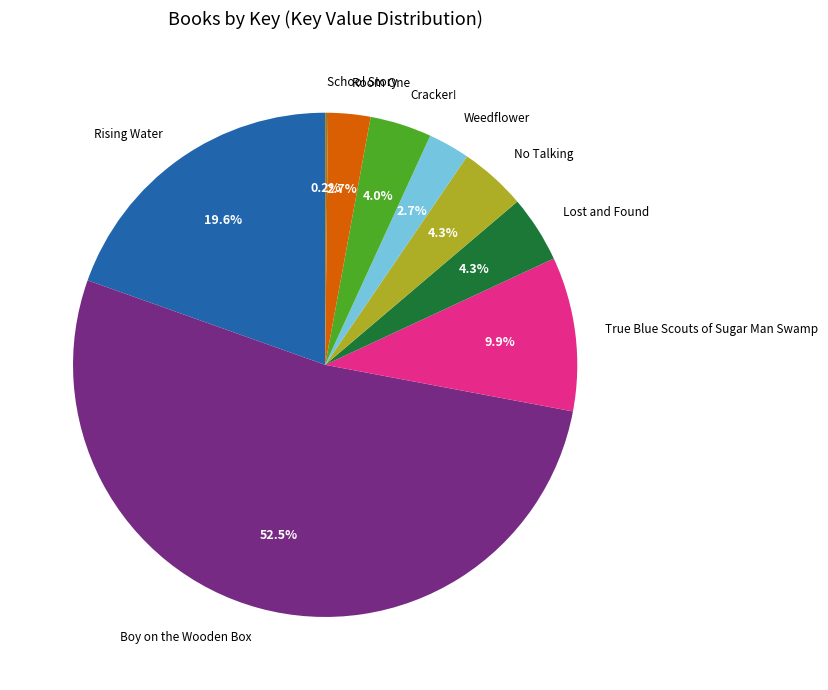

What percentage is the Cracker! slice, to the nearest percent?

4%